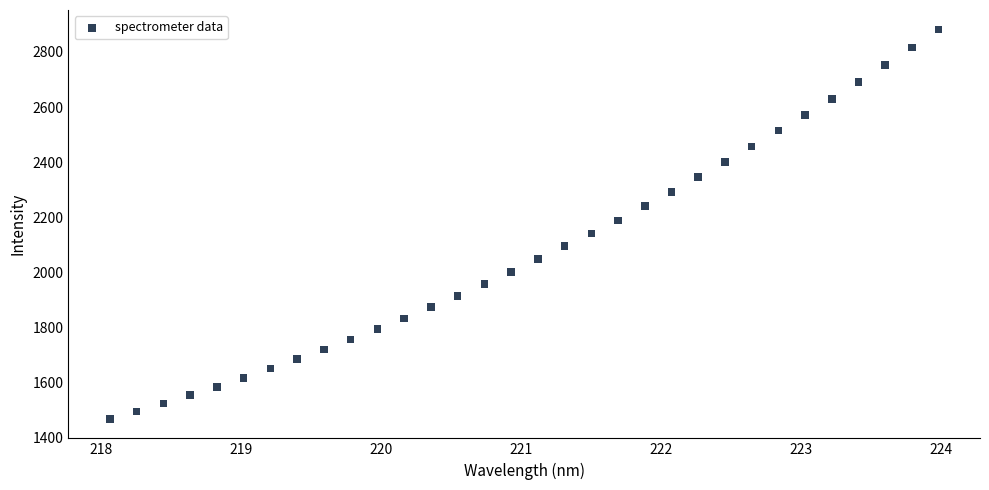

What is the range of Y values (max minus min)?

1413.5